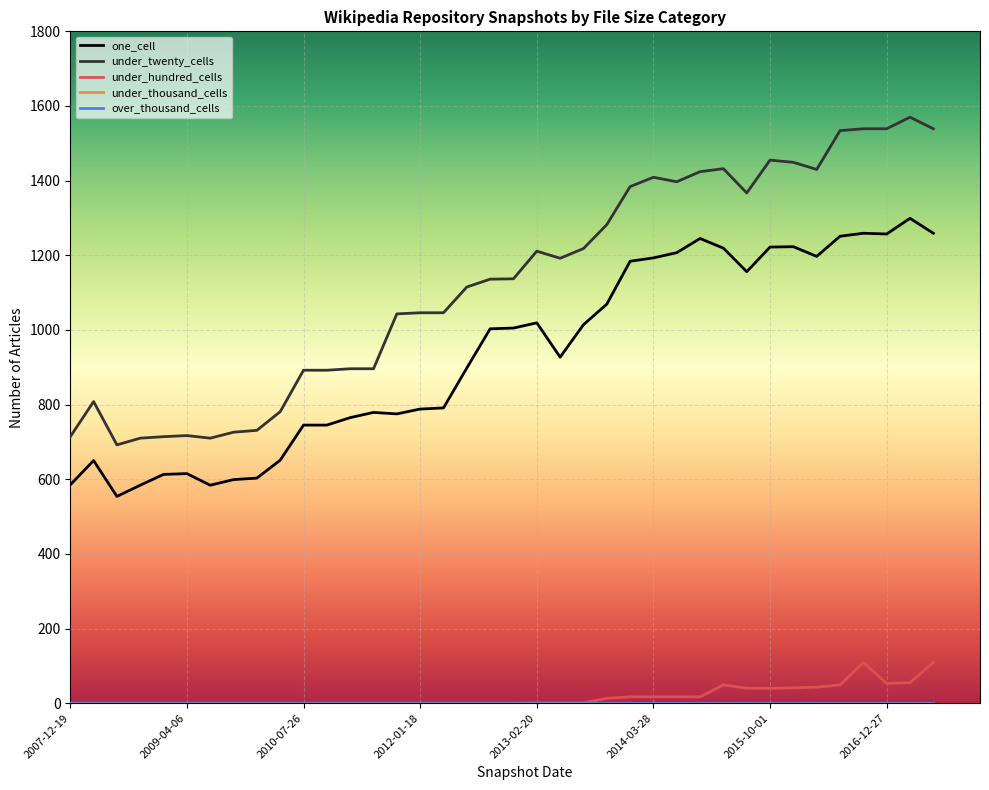

Is this an area chart (filled region under the line)?

No